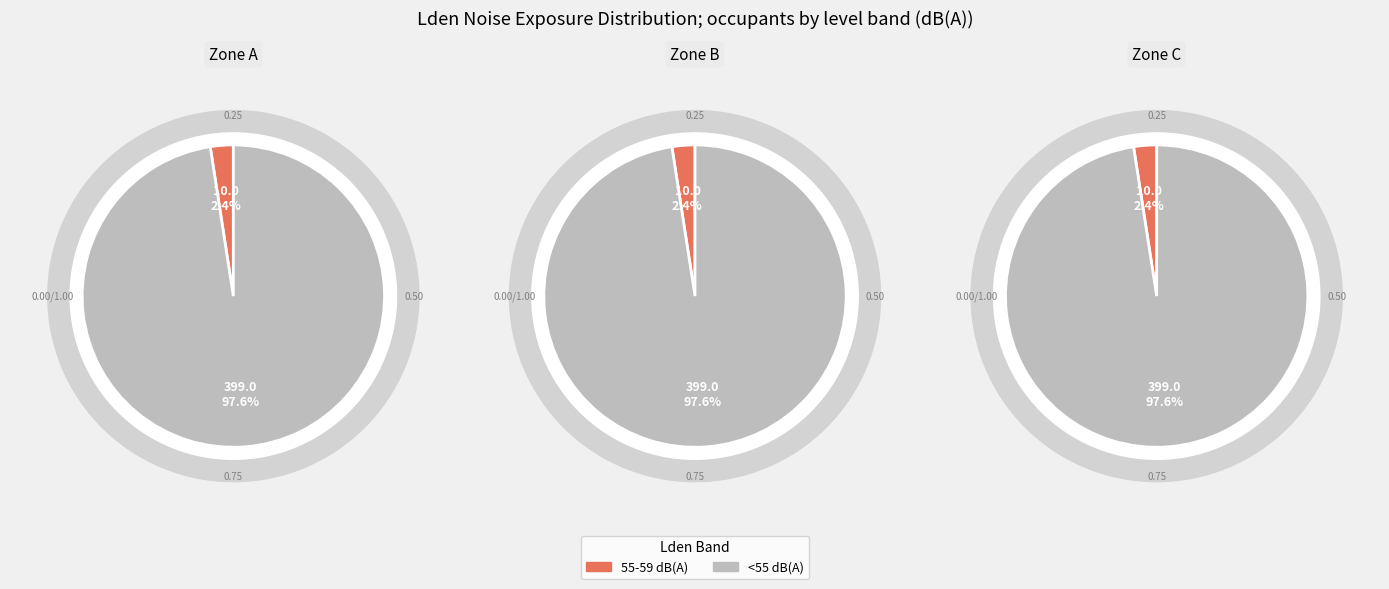

Is there a majority slice in this chart?

Yes